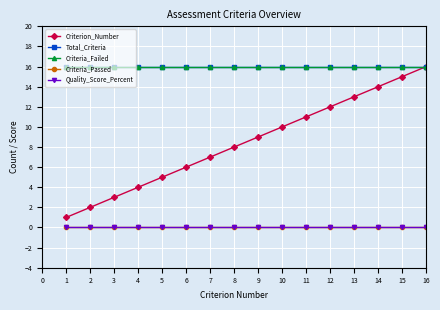

Is this an area chart (filled region under the line)?

No